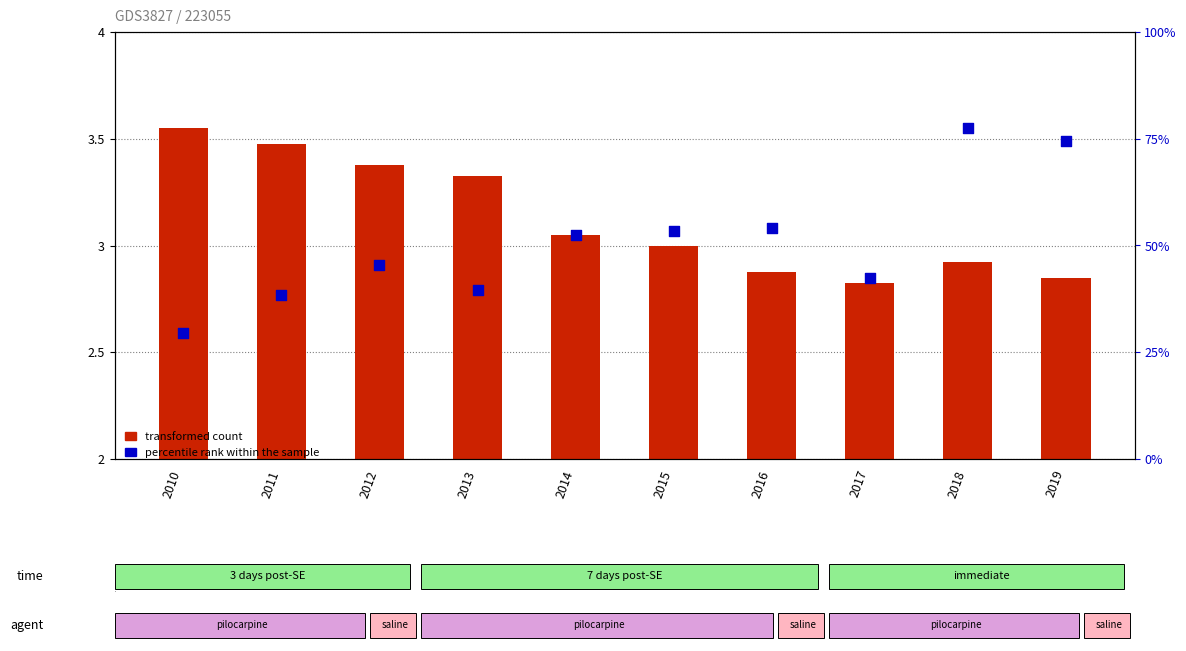

What are all the series names shown in the legend?

transformed count, percentile rank within the sample